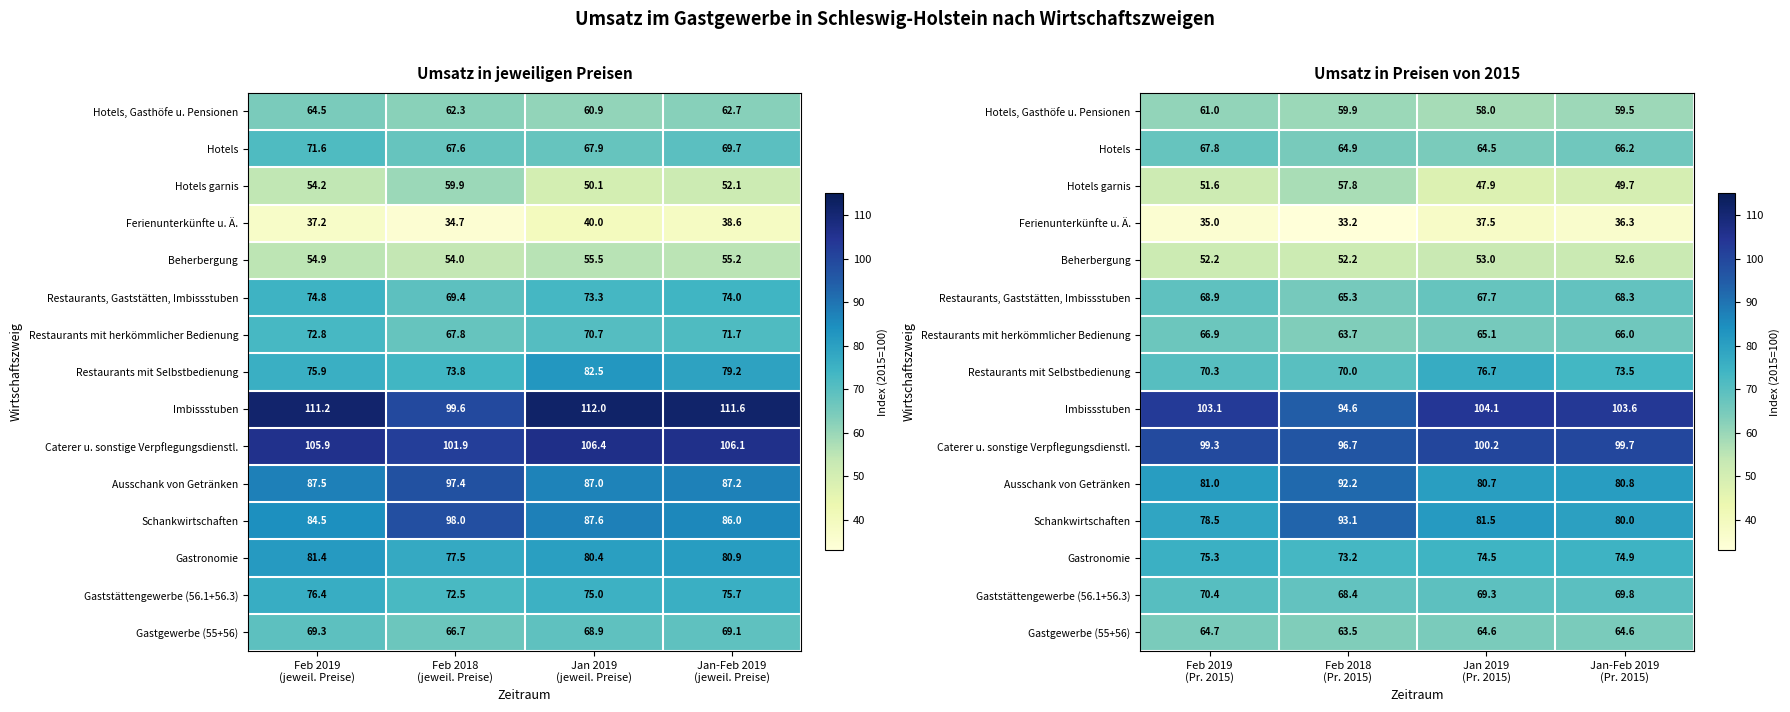

Which has a higher value, Jan 2019
(jeweil. Preise) or Feb 2019
(jeweil. Preise)?

Feb 2019
(jeweil. Preise)